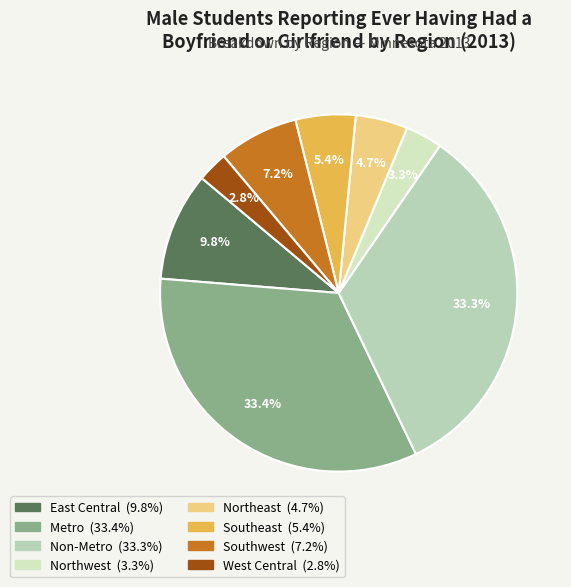

Is it true that East Central is 1% of the pie?

False